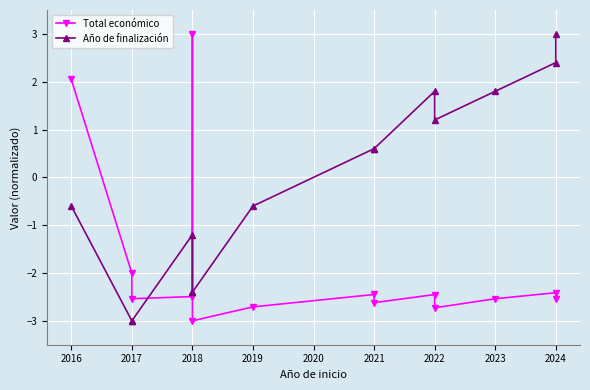

Is it true that Año de finalización equals -1.2 at 2018?

True